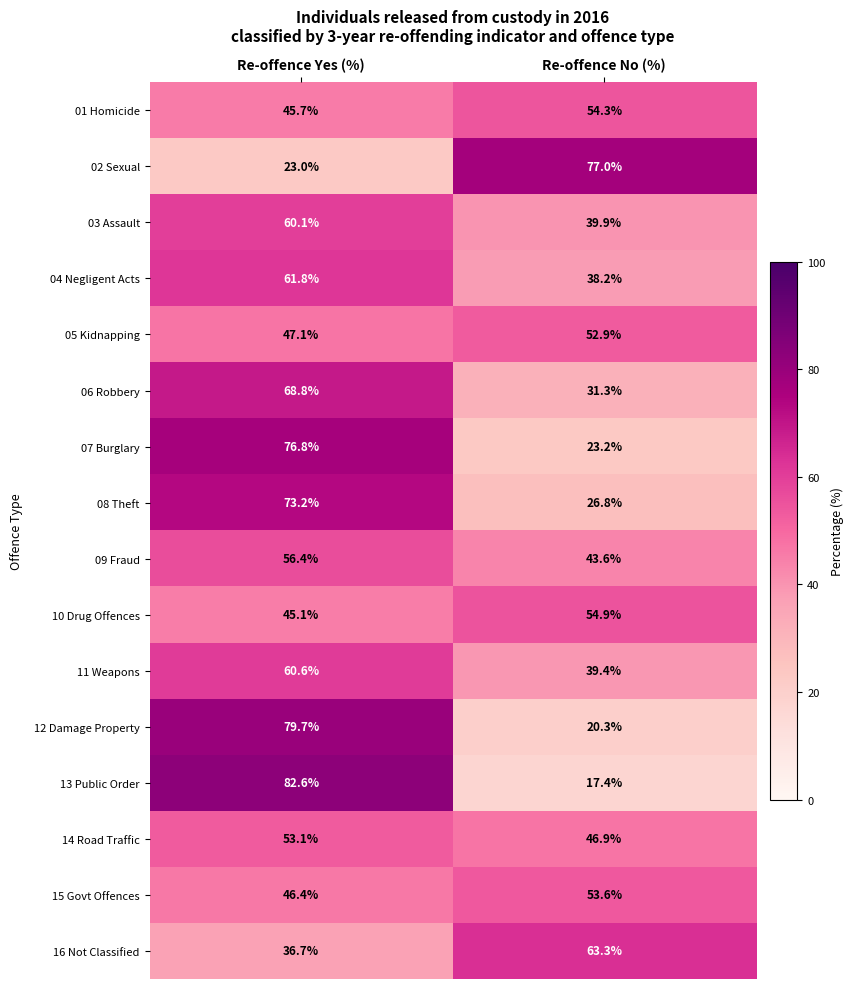

What is the spread (max minus min) of values at Re-offence Yes (%)?

59.6